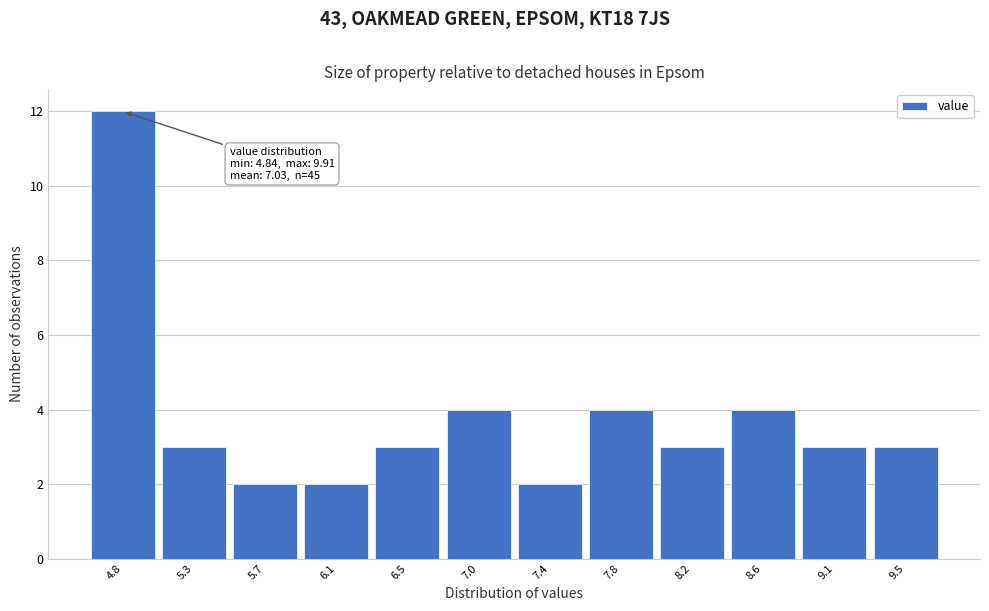

Reading right to left, list all the values displayed in this chart.

9.5=3	9.1=3	8.6=4	8.2=3	7.8=4	7.4=2	7.0=4	6.5=3	6.1=2	5.7=2	5.3=3	4.8=12